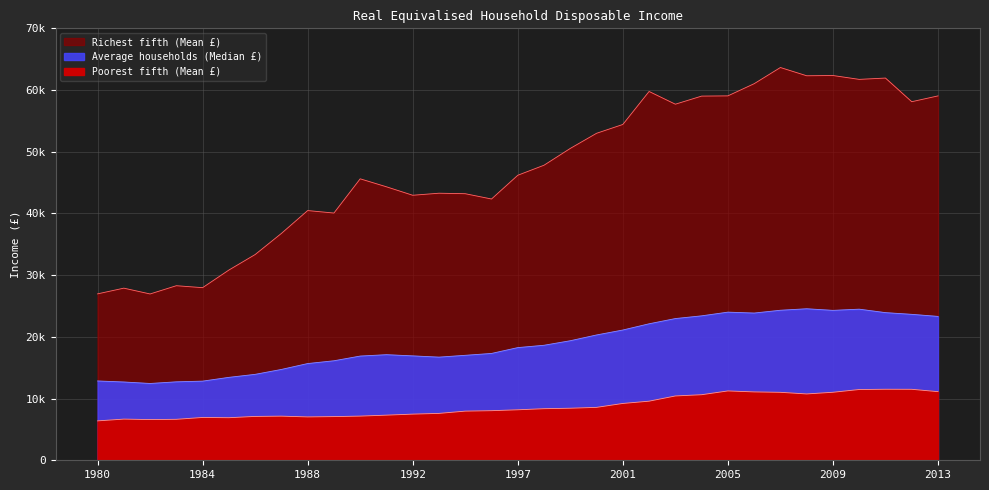

Reading left to right, transcribe all the data shown in this chart.

Poorest fifth (Mean £): 1980=6384	1981=6672	1982=6597	1983=6640	1984=6937	1985=6898	1986=7107	1987=7151	1988=7028	1989=7079	1990=7158	1991=7314	1992=7480	1993=7597	1995=7965	1996=8036	1997=8182	1998=8360	1999=8436	2000=8574	2001=9208	2002=9578	2003=10423	2004=10625	2005=11238	2006=11079	2007=11014	2008=10750	2009=11021	2010=11467	2011=11510	2012=11503	2013=11122
Average households (Median £): 1980=12853	1981=12687	1982=12447	1983=12713	1984=12826	1985=13438	1986=13926	1987=14721	1988=15675	1989=16125	1990=16889	1991=17112	1992=16919	1993=16715	1995=17010	1996=17314	1997=18259	1998=18639	1999=19374	2000=20308	2001=21109	2002=22119	2003=22966	2004=23407	2005=24007	2006=23859	2007=24313	2008=24555	2009=24295	2010=24488	2011=23927	2012=23650	2013=23316
Richest fifth (Mean £): 1980=26967	1981=27895	1982=26953	1983=28290	1984=27973	1985=30828	1986=33340	1987=36765	1988=40467	1989=40067	1990=45613	1991=44320	1992=42948	1993=43279	1995=43200	1996=42341	1997=46189	1998=47818	1999=50541	2000=52991	2001=54420	2002=59769	2003=57706	2004=59017	2005=59055	2006=61026	2007=63650	2008=62314	2009=62355	2010=61728	2011=61942	2012=58109	2013=59049